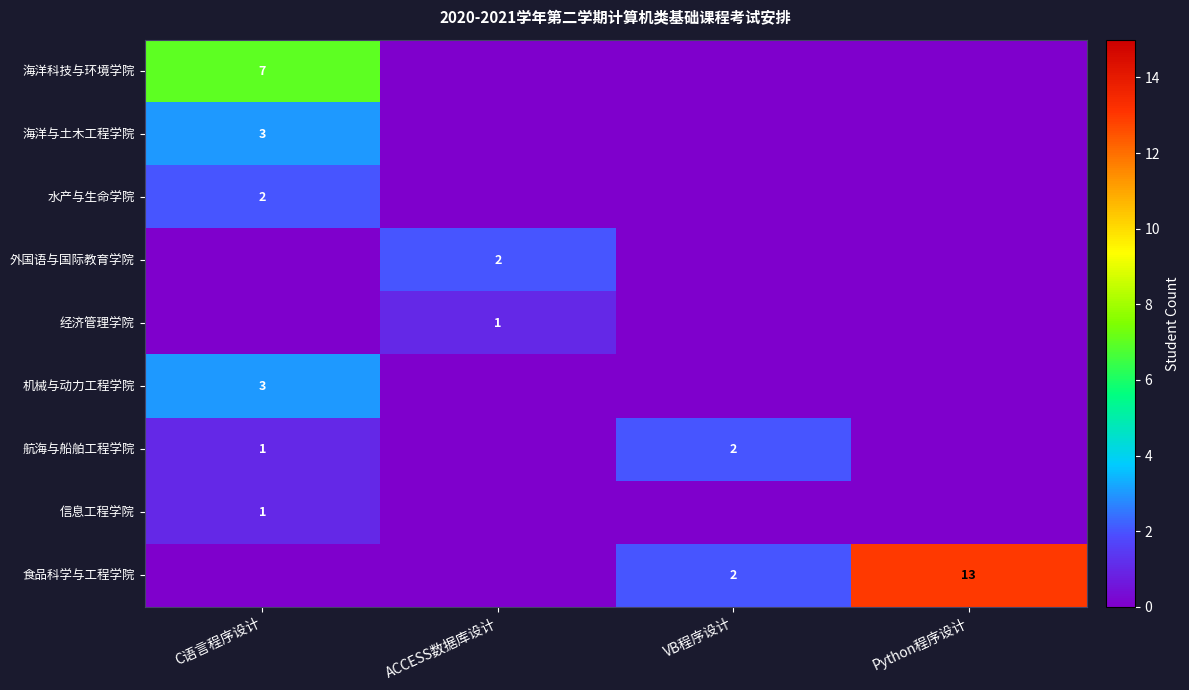

At which category is the sum across all series the highest?

C语言程序设计